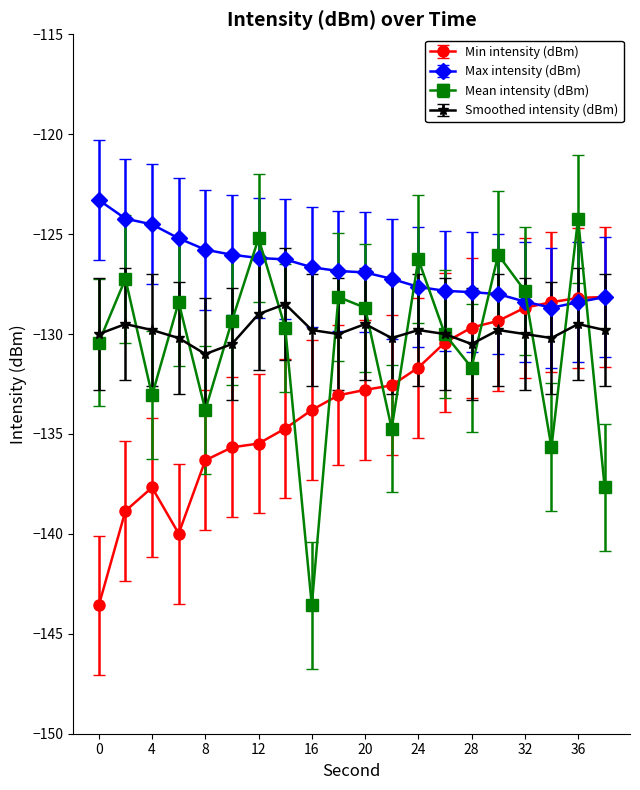

Which series has the largest range (max minus min)?

Mean intensity (dBm)